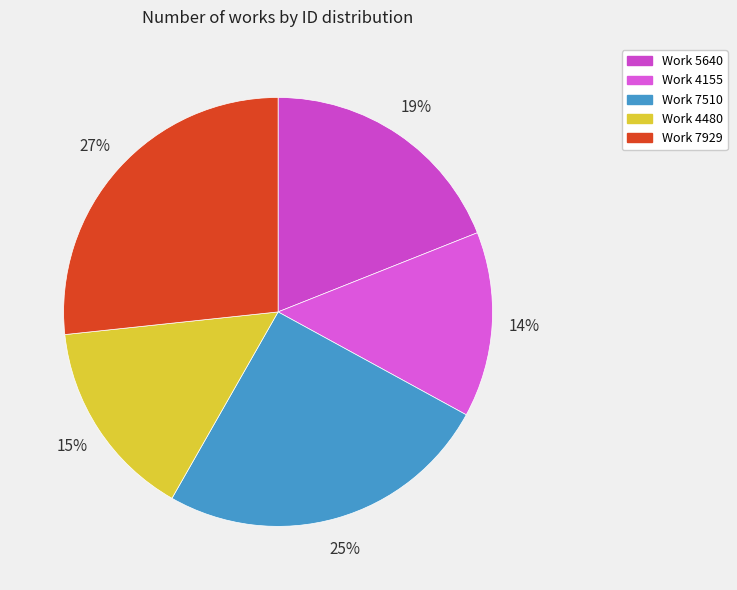

True or false: Work 5640 accounts for 11% of the total.

False